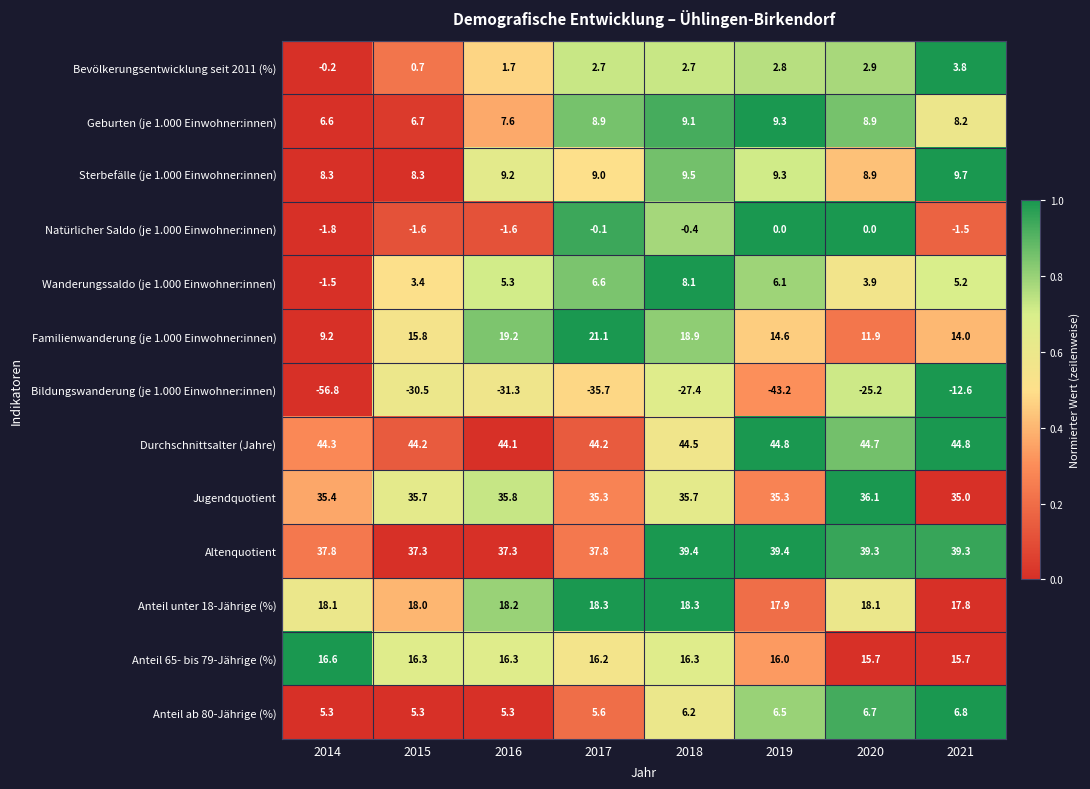

What is the average value of the Anteil unter 18-Jährige (%) series?

18.1